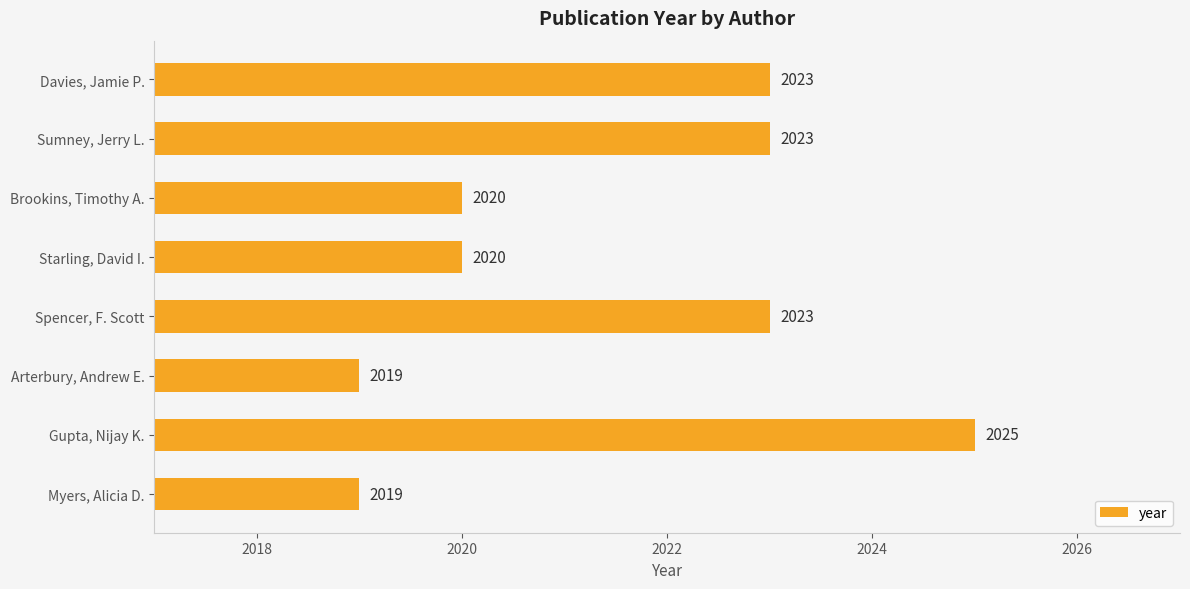

Reading bottom to top, what are all the values shown in this chart?

Myers, Alicia D.=2019	Gupta, Nijay K.=2025	Arterbury, Andrew E.=2019	Spencer, F. Scott=2023	Starling, David I.=2020	Brookins, Timothy A.=2020	Sumney, Jerry L.=2023	Davies, Jamie P.=2023